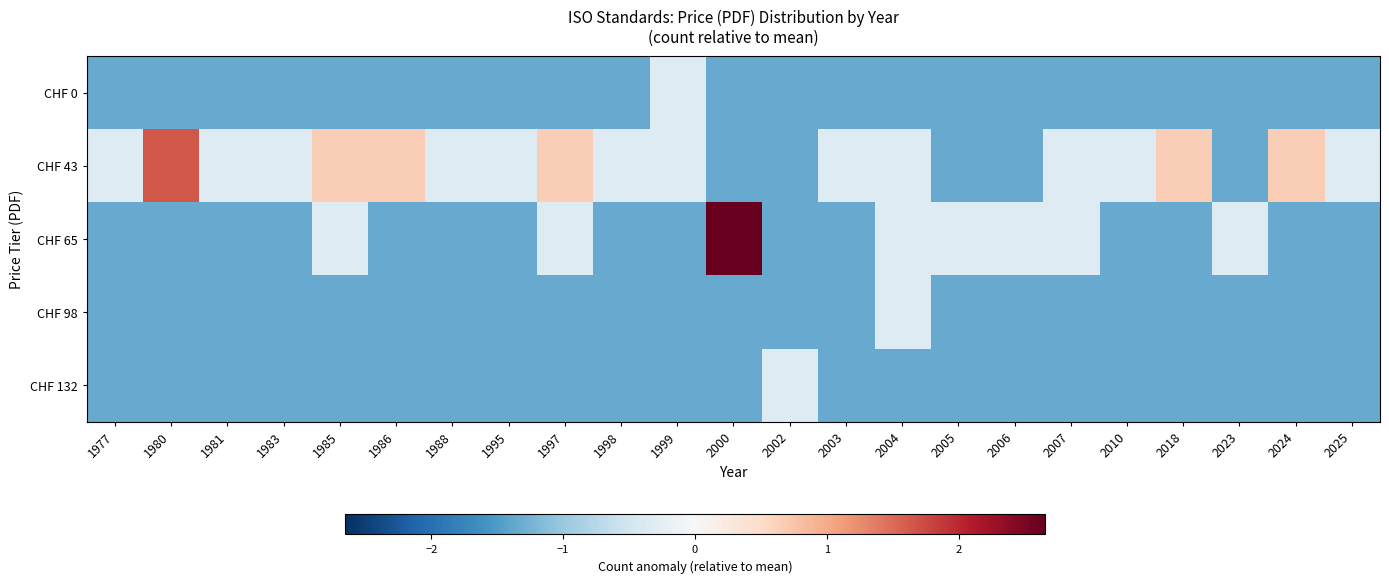

Count the number of data series in this chart.

5